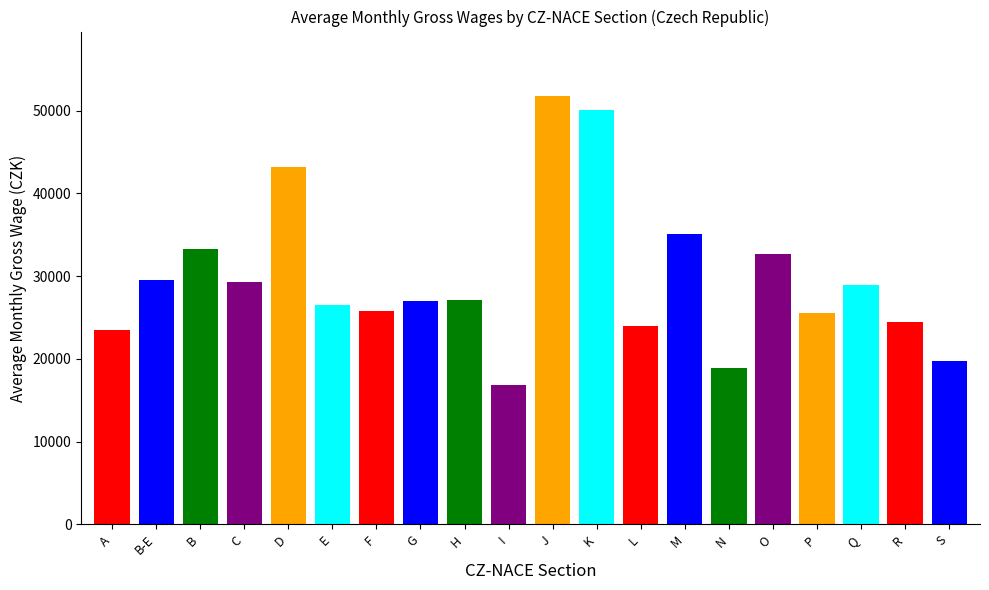

How many groups of bars are there?

20